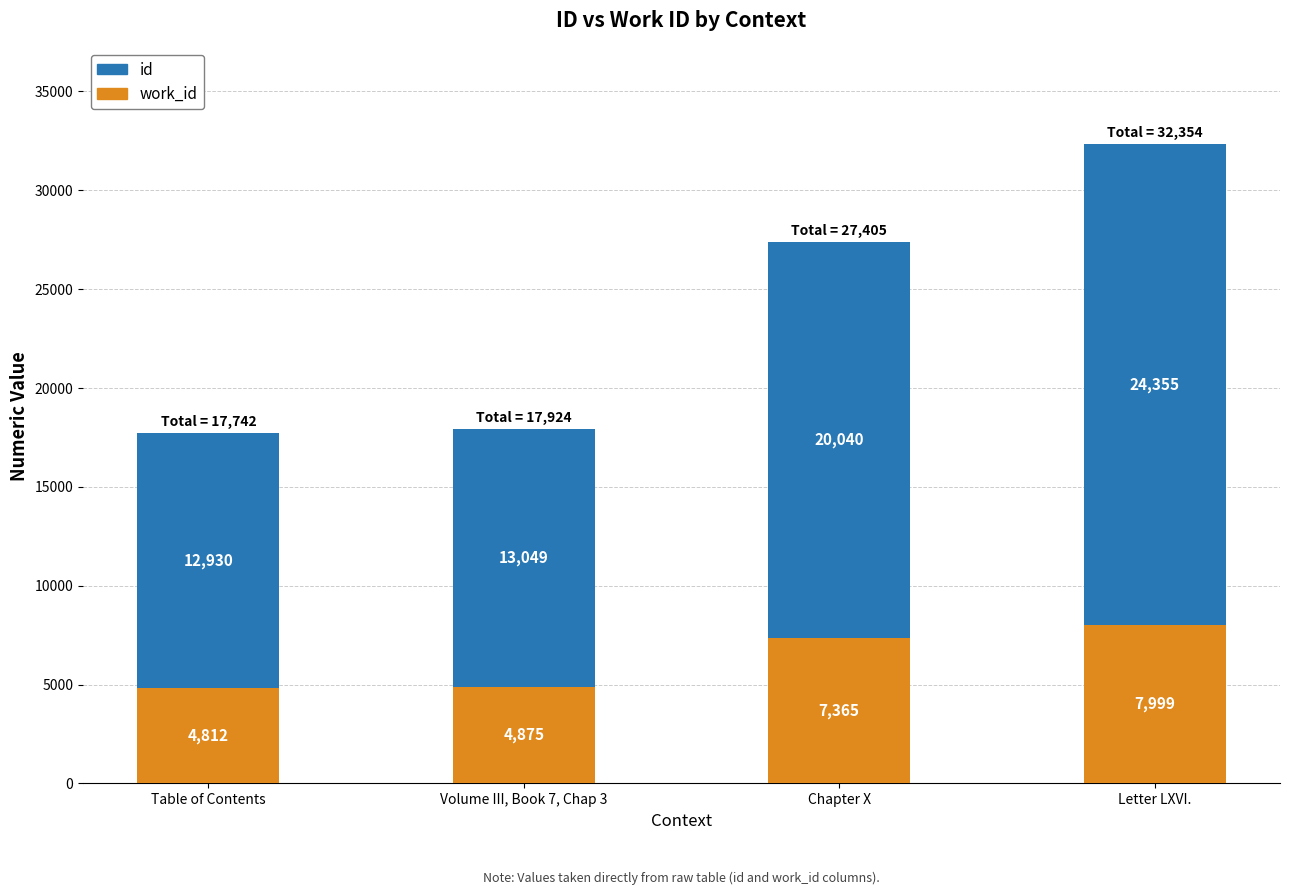

What is the total value across all series at Table of Contents?

17742